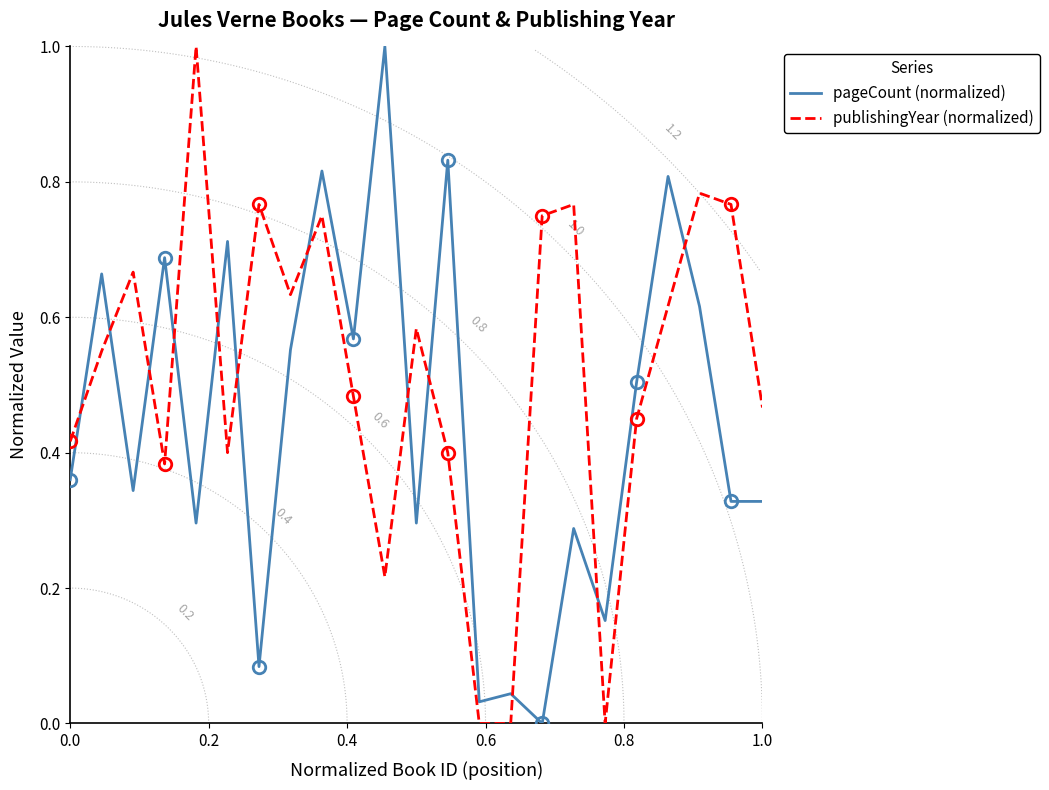

What is the highest value of the publishingYear (normalized) series?

1.0